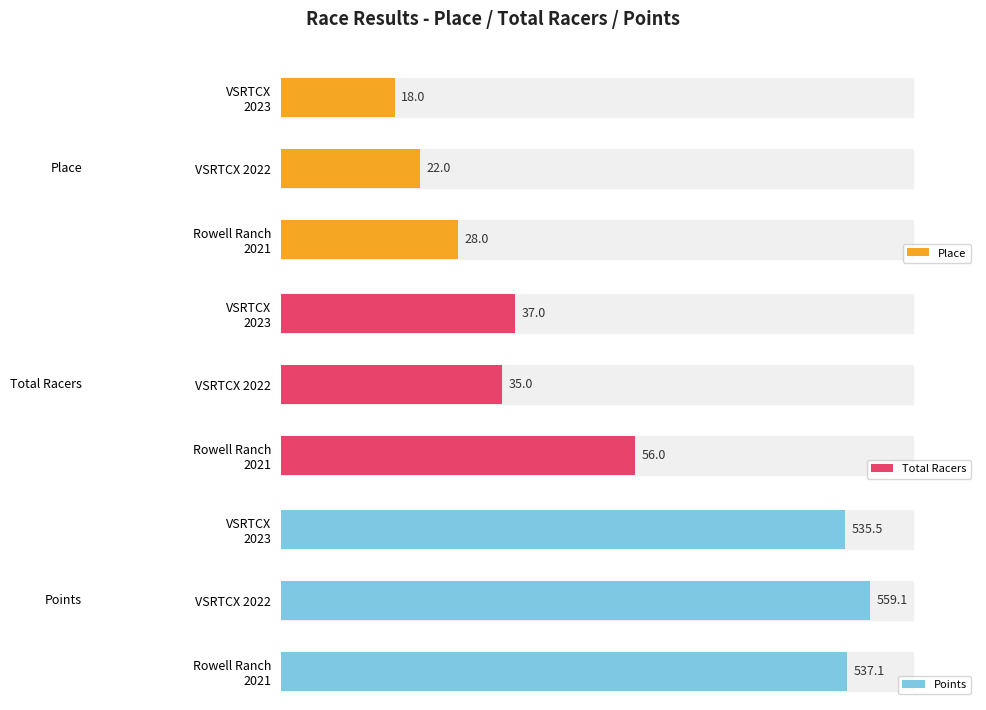

At which label is Place closest to 23?

VSRTCX 2022